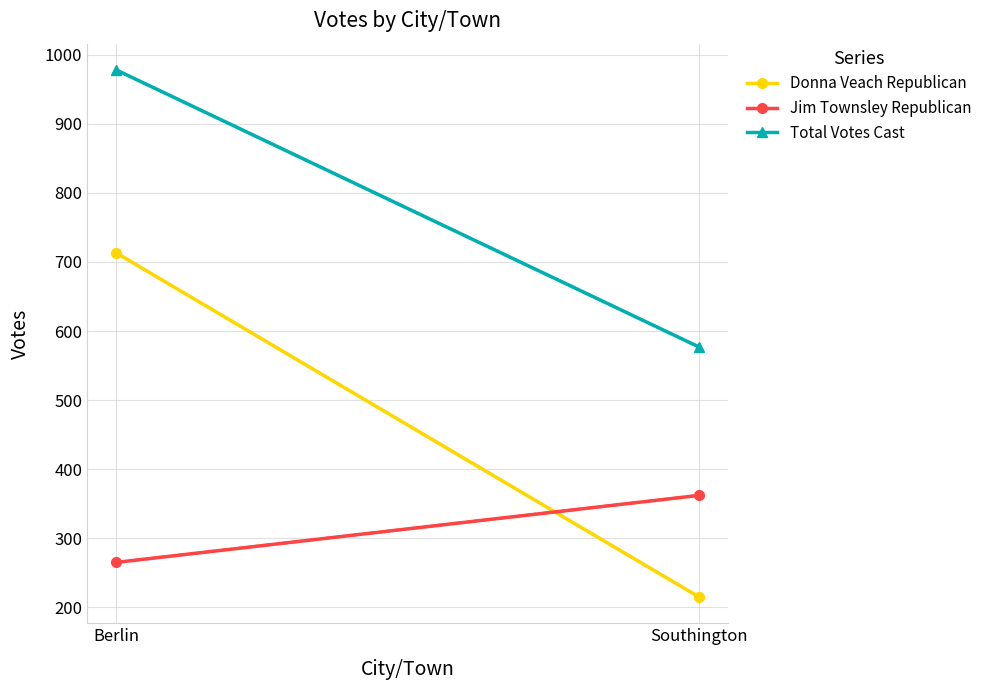

Between Berlin and Southington, which is larger?

Berlin